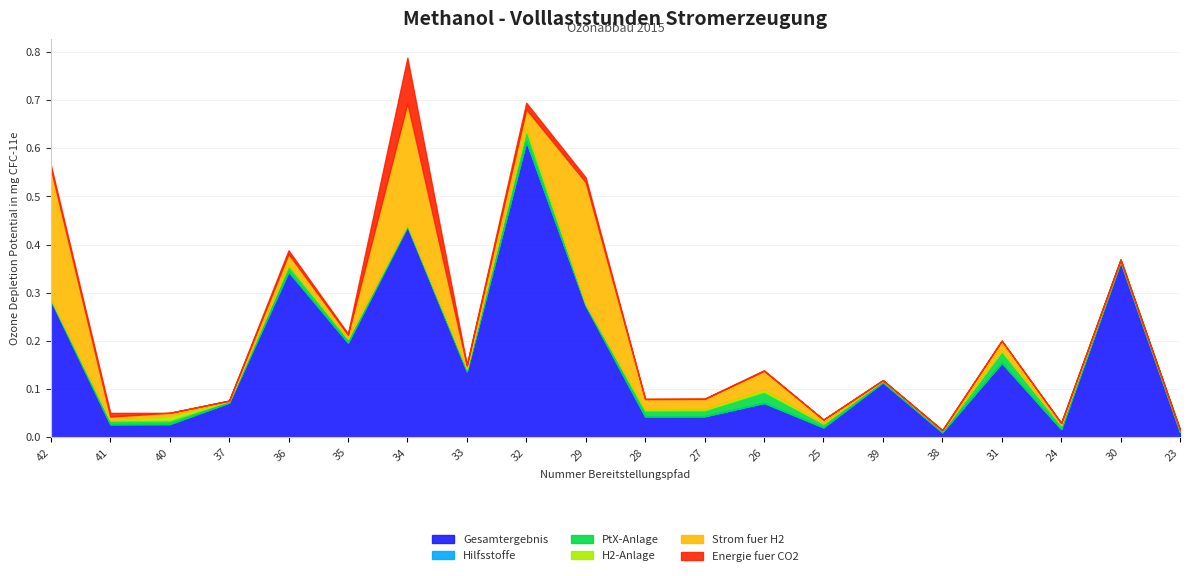

In H2-Anlage, how many points are lower than both neighbors (excluding endpoints)?

4